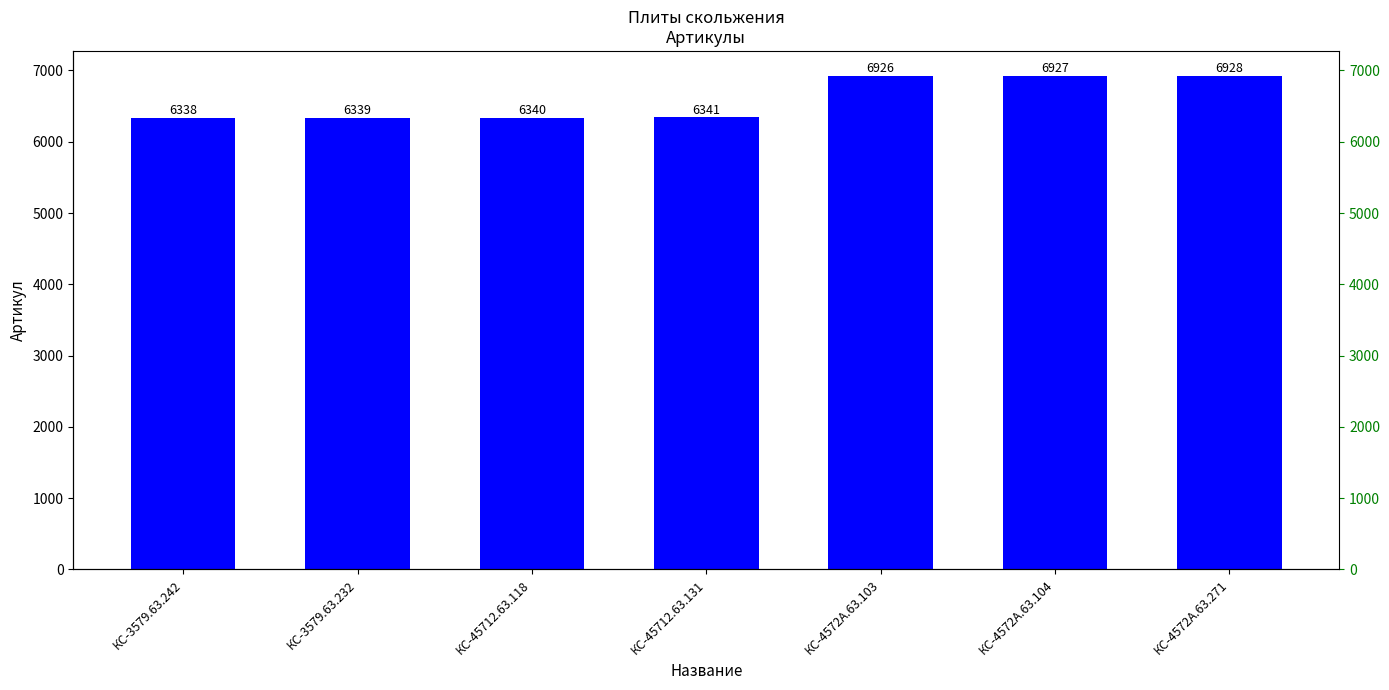

Does the chart contain any negative values?

No